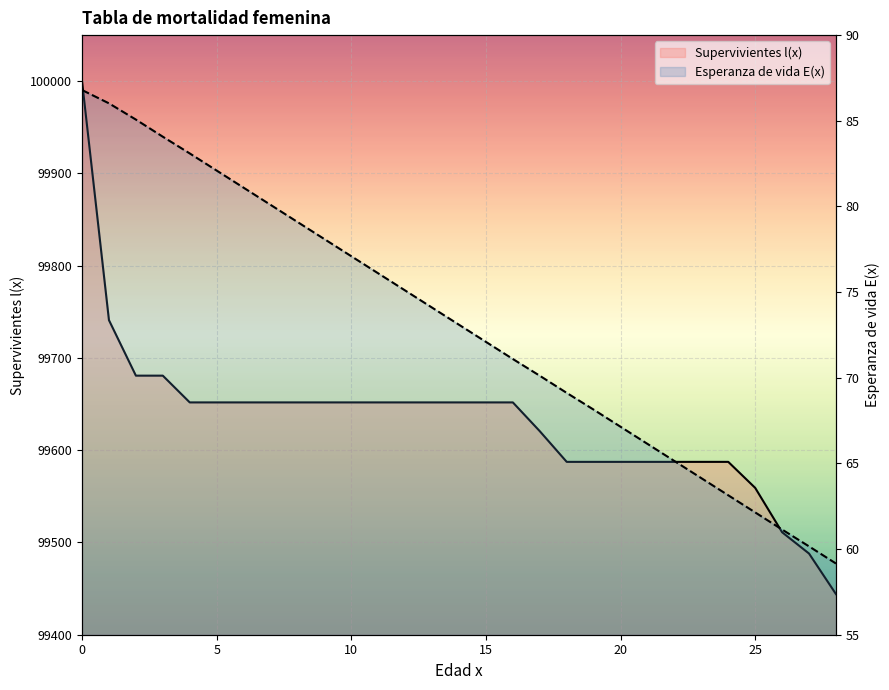

What is the minimum value shown in the chart?

59.2